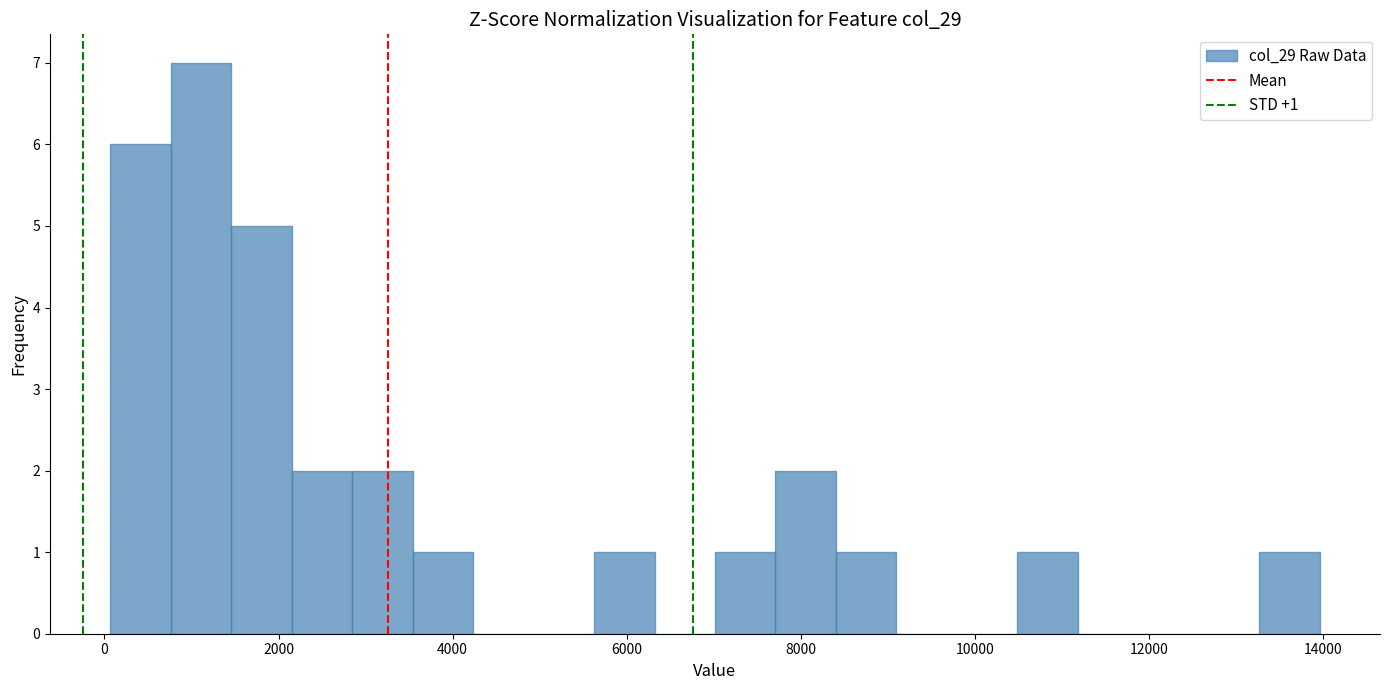

Around what value on the x-axis is the tallest bar? Give the approximate position of its centre, as read against the axis.

1200